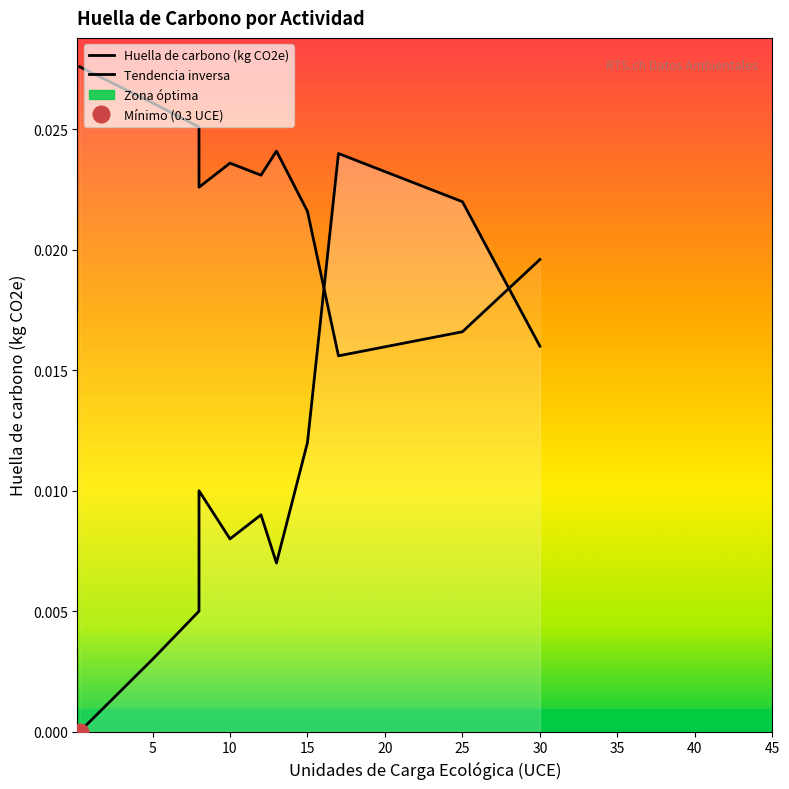

Count the number of categories in the chart.

11